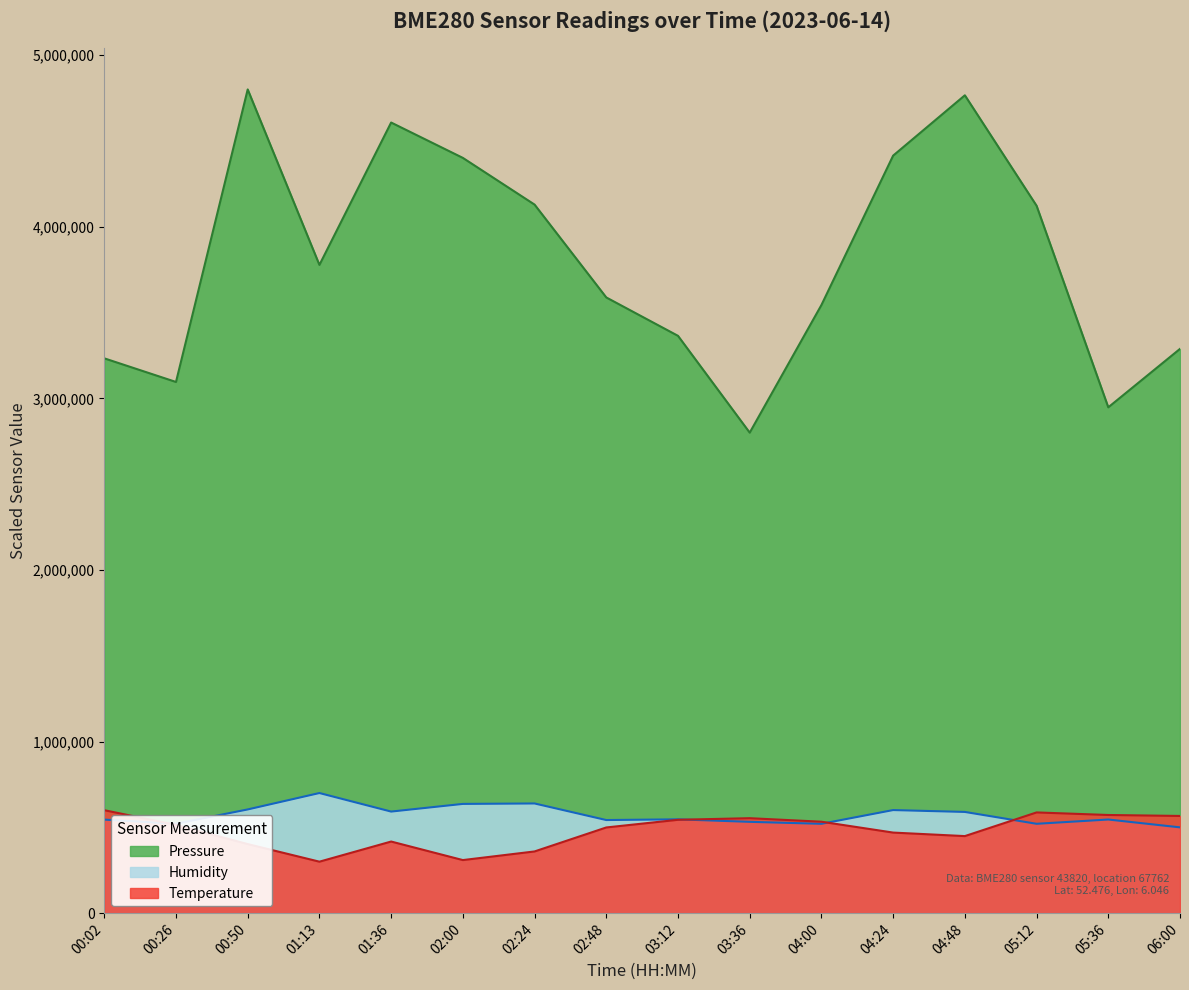

Does the chart display data point markers on the line(s)?

No